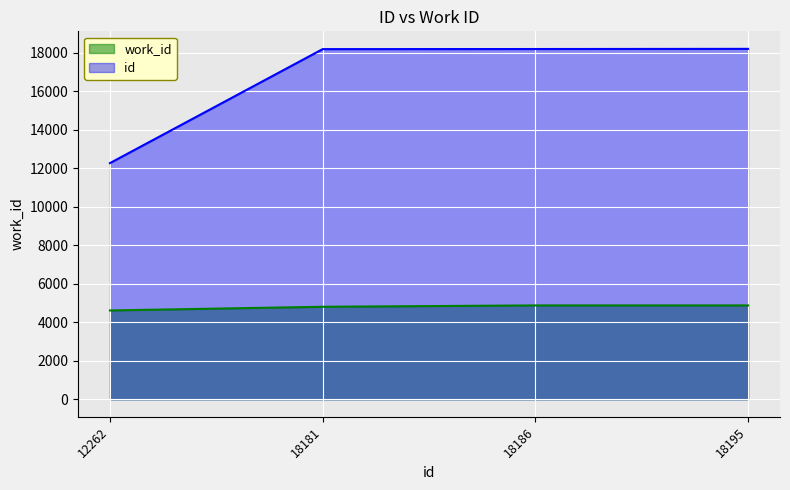

Reading left to right, what are all the values shown in this chart?

work_id: 12262=4611	18181=4803	18186=4873	18195=4873
id: 12262=12262	18181=18181	18186=18186	18195=18195